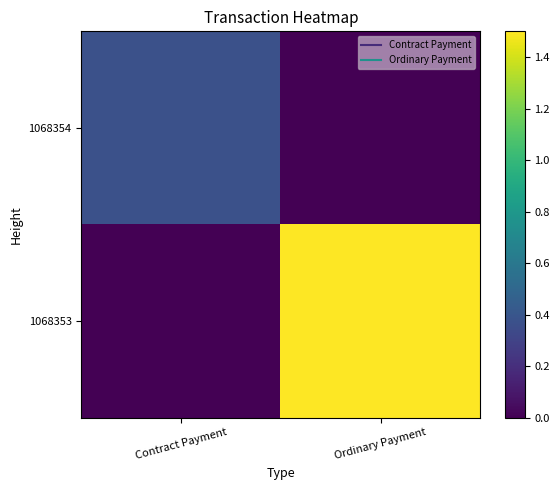

What is the maximum value shown in the chart?

1.5